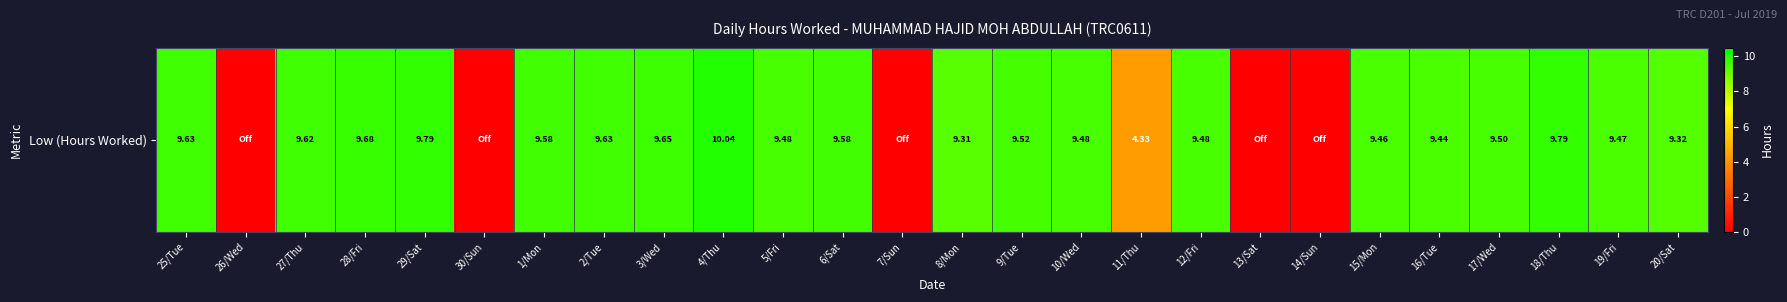

What is the difference between the maximum and minimum values?

10.0